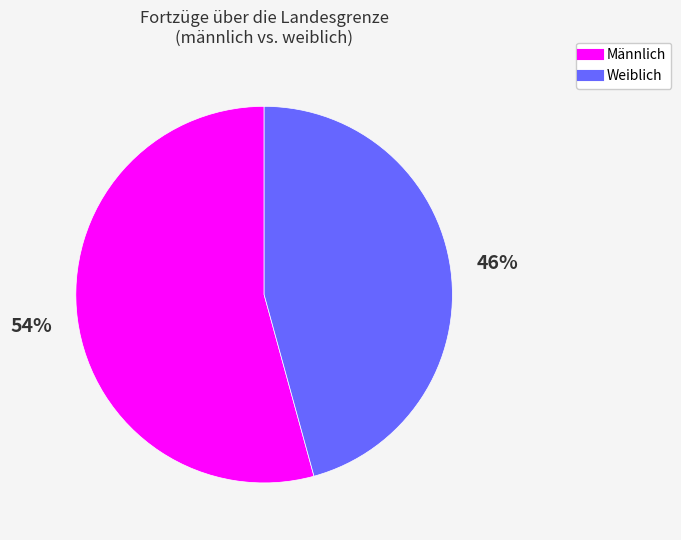

To the nearest percent, what is the average slice percentage?

50%